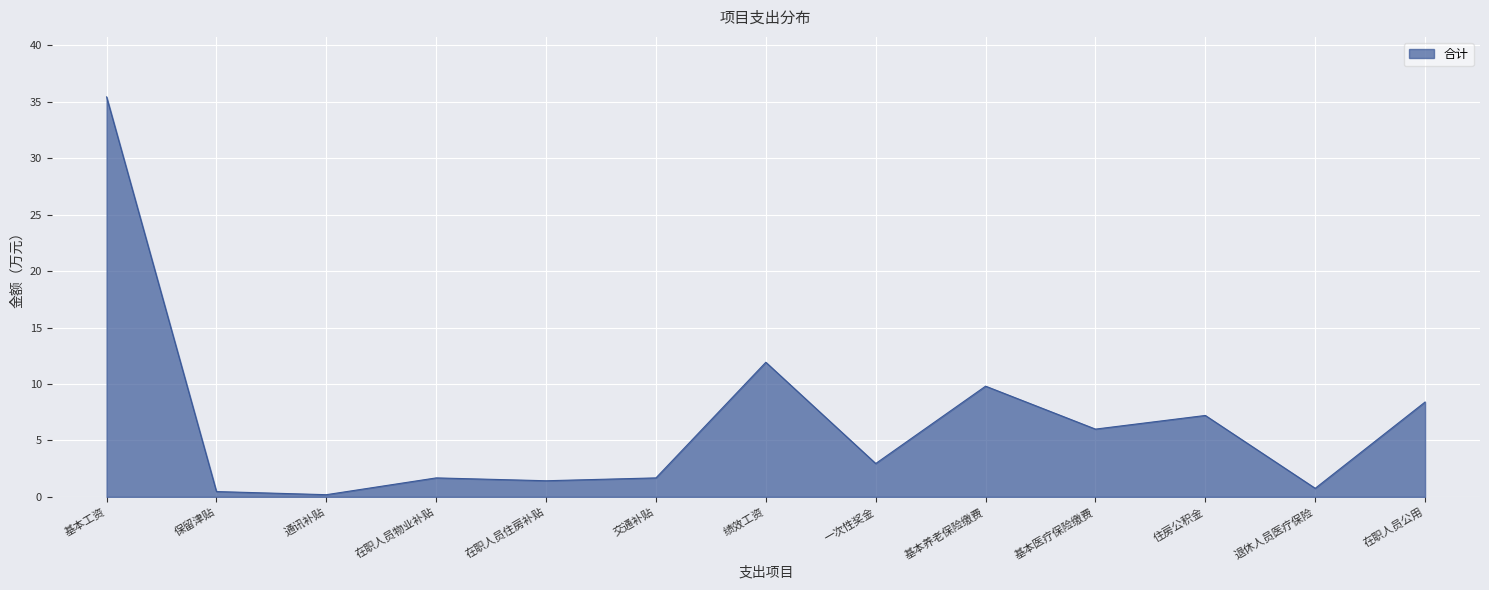

What is the sum of the values at 绩效工资 and 基本医疗保险缴费?

17.9